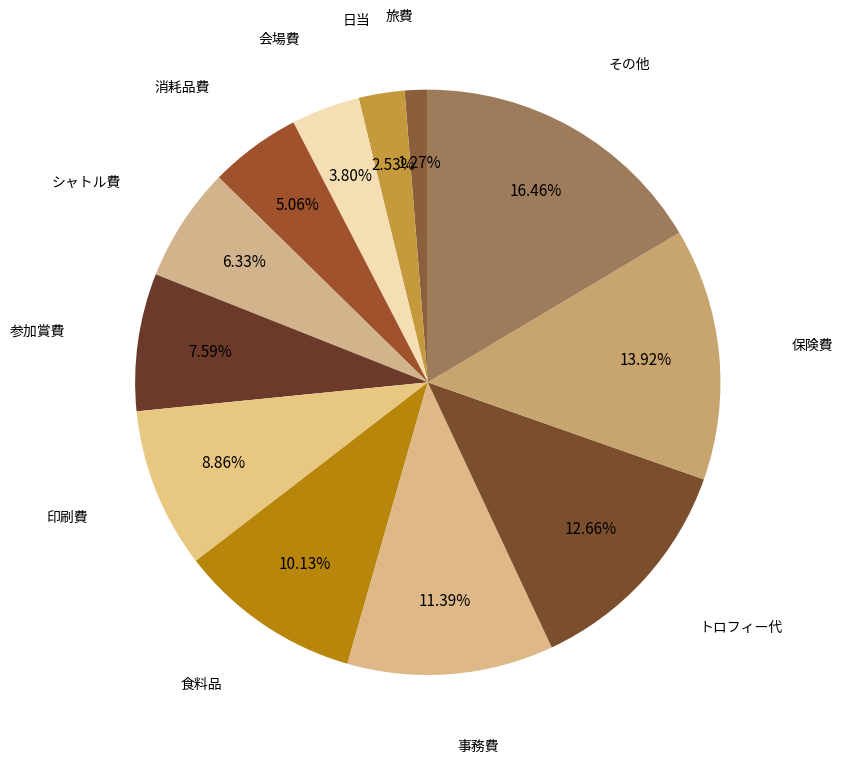

Count the number of slices in the pie.

12